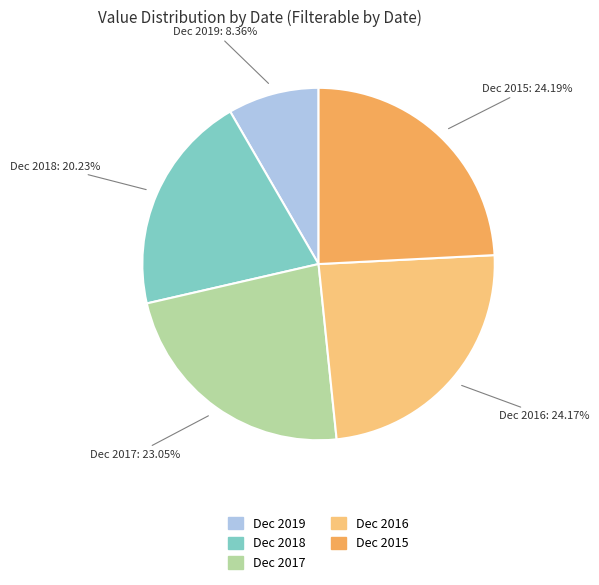

How many slices are in this pie chart?

5